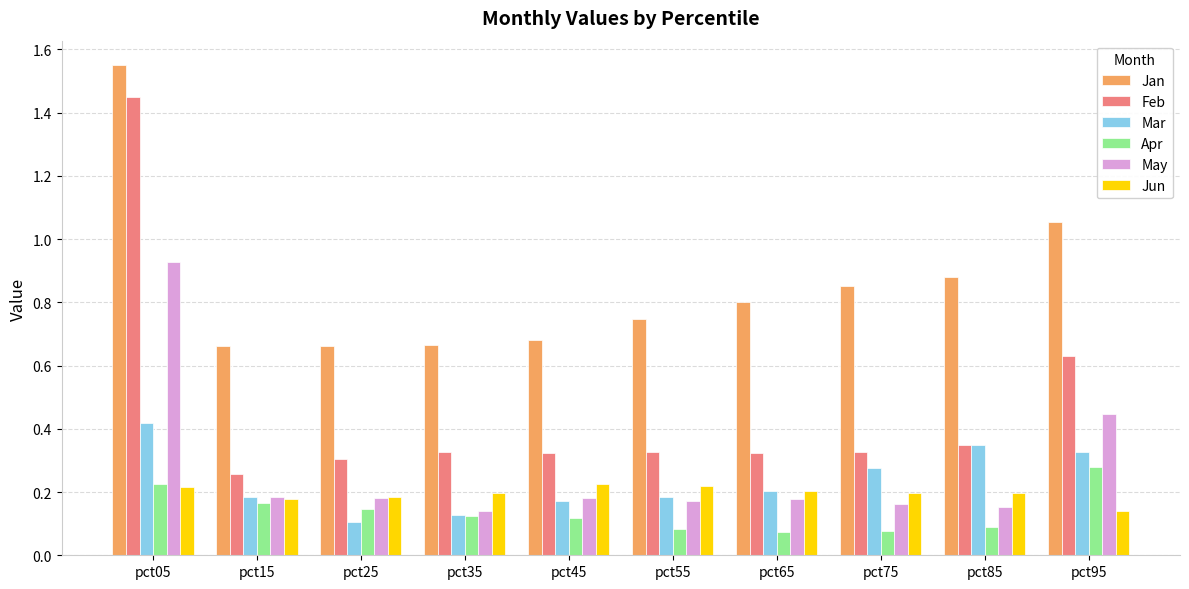

What is the sum of all Mar values?

2.3